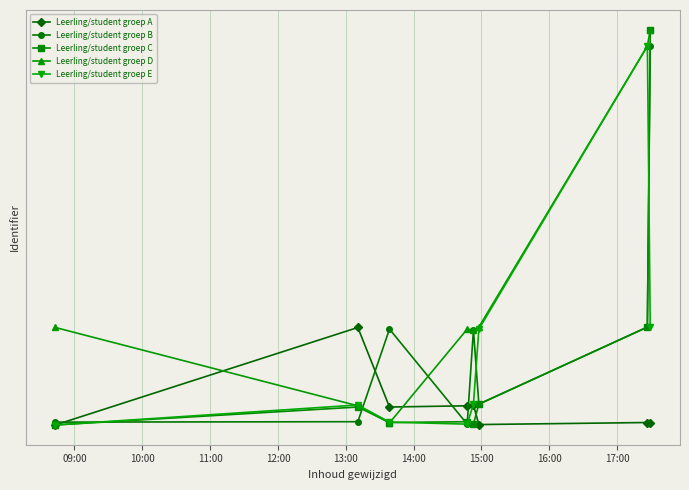

At which label does Leerling/student groep C first exceed 7429851?

14:00